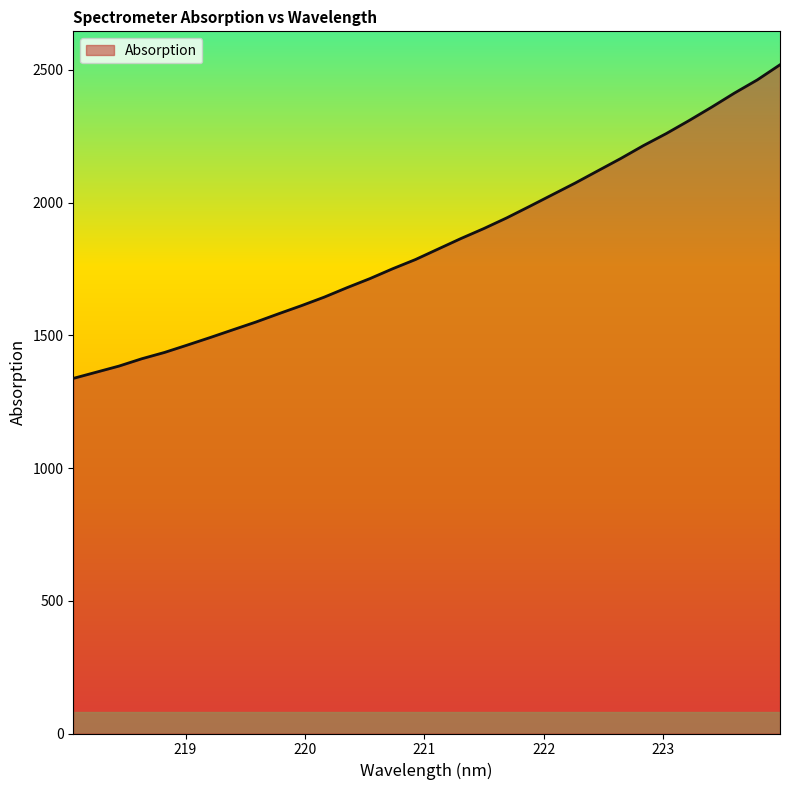

What is the smallest value displayed?

1337.9